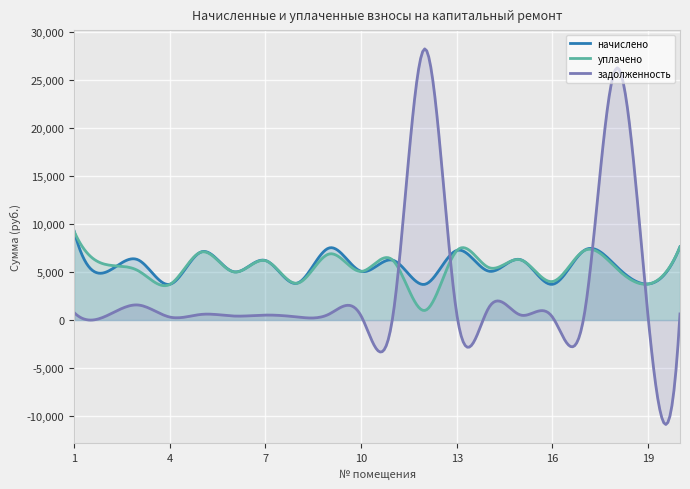

Reading left to right, extract all data points from this chart.

начислено: 1=9234.0	2=4986.4	3=6266.8	4=3718.2	5=7104.0	6=5023.3	7=6193.0	8=3841.3	9=7498.0	10=5072.5	11=6217.6	12=3718.2	13=7239.5	14=5084.9	15=6279.1	16=3718.2	17=7251.7	18=5602.0	19=3755.2	20=7621.1
уплачено: 1=9204.8	2=5770.1	3=5142.9	4=3706.4	5=7081.5	6=5007.4	7=6173.3	8=3829.2	9=6872.2	10=5056.4	11=6197.9	12=1000.0	13=7216.6	14=5464.3	15=6259.2	16=4004.7	17=7228.8	18=5402.0	19=3743.3	20=7596.9
задолженность: 1=769.5	2=415.5	3=1566.7	4=309.9	5=592.0	6=418.6	7=516.1	8=320.1	9=624.8	10=422.7	11=518.1	12=28193.9	13=603.3	14=1270.0	15=523.3	16=309.9	17=604.3	18=26170.1	19=312.9	20=635.1